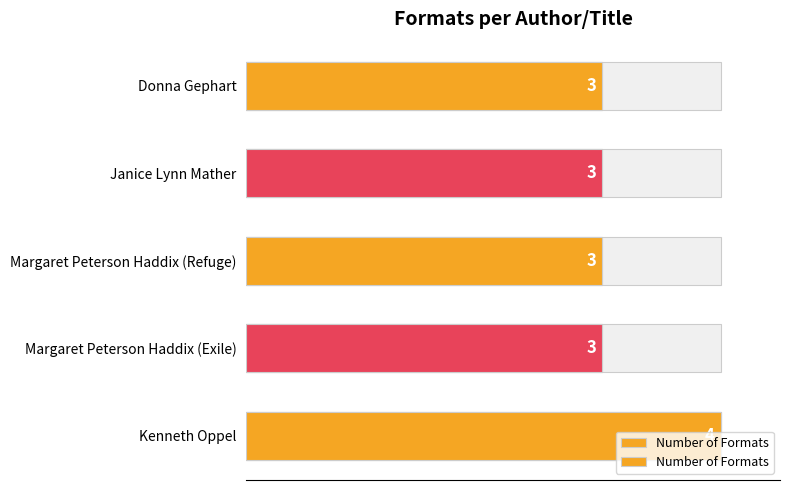

What is the greatest value displayed?

4